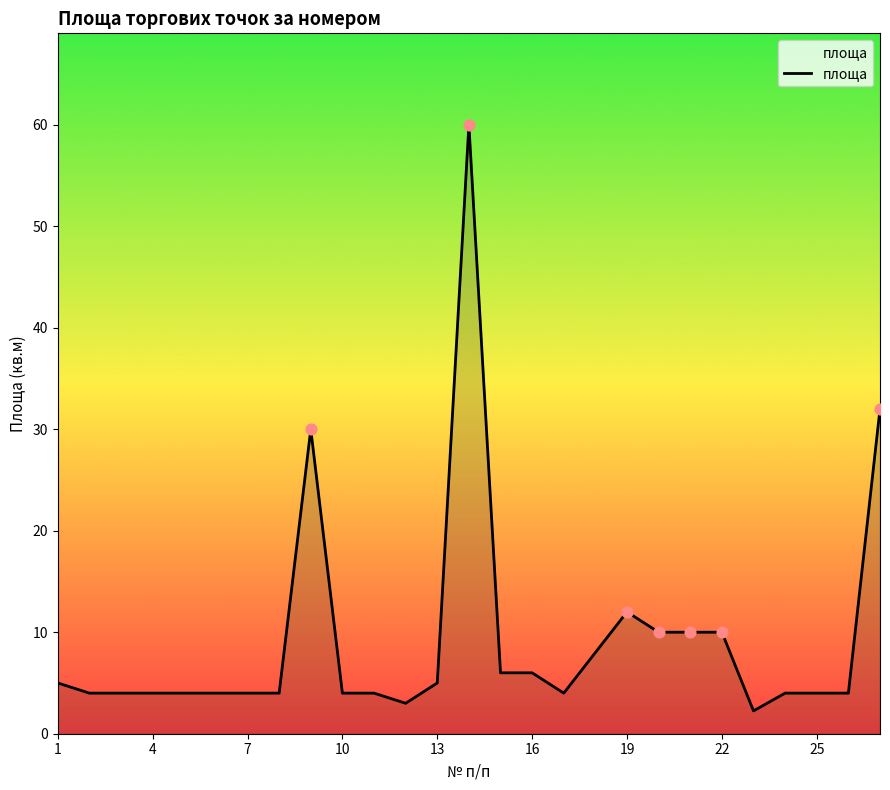

What is the greatest value displayed?

60.0